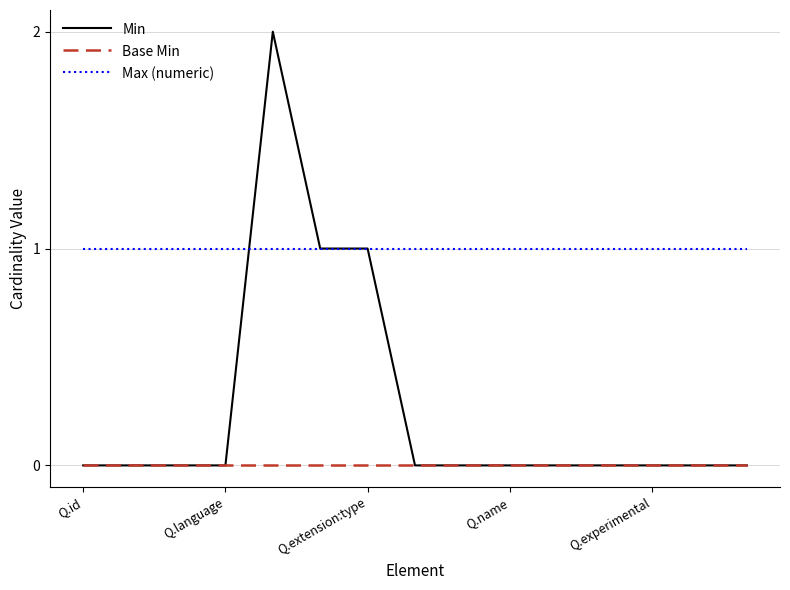

List the series in order of their overall mean, lowest first.

Base Min, Min, Max (numeric)